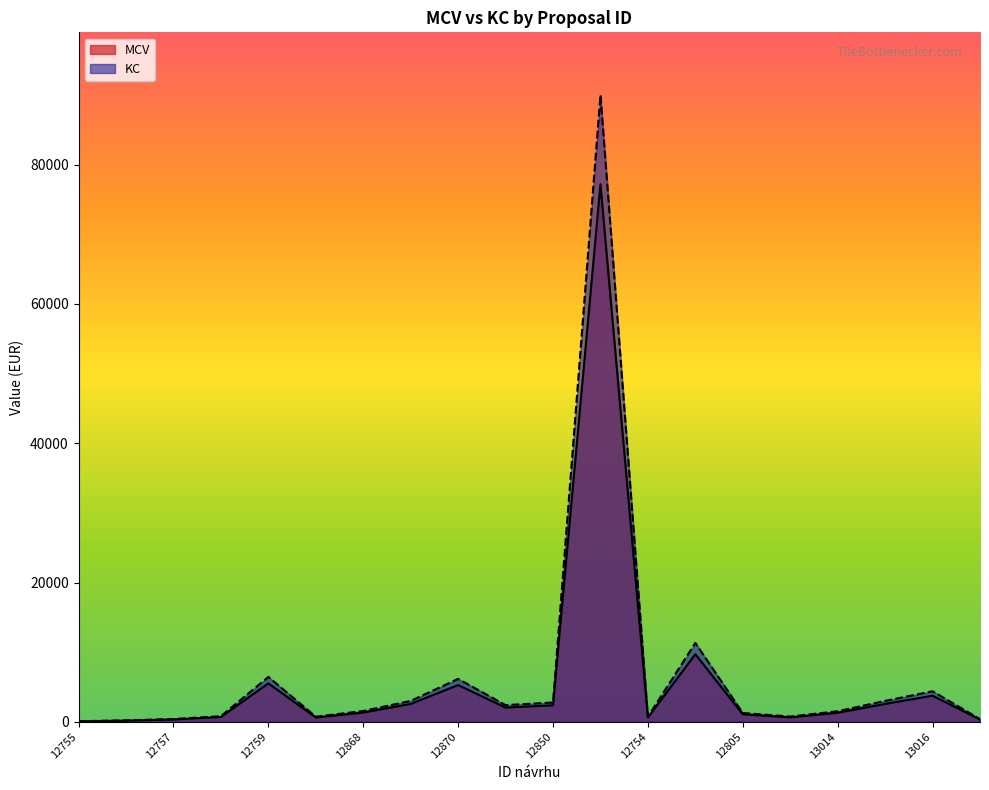

Does the chart display data point markers on the line(s)?

No